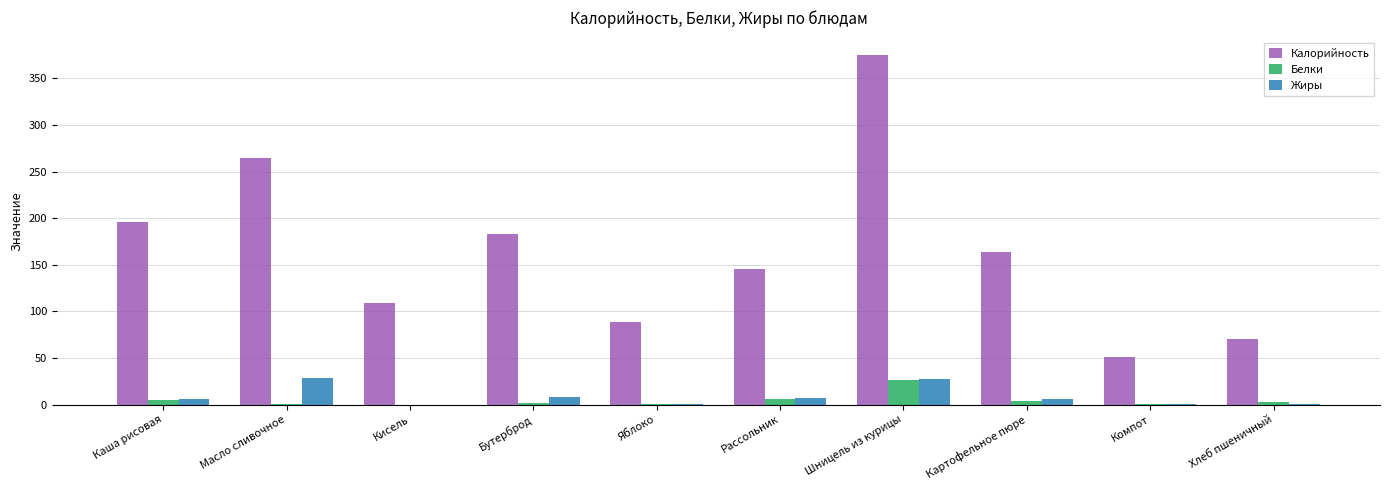

Count the number of categories in the chart.

10